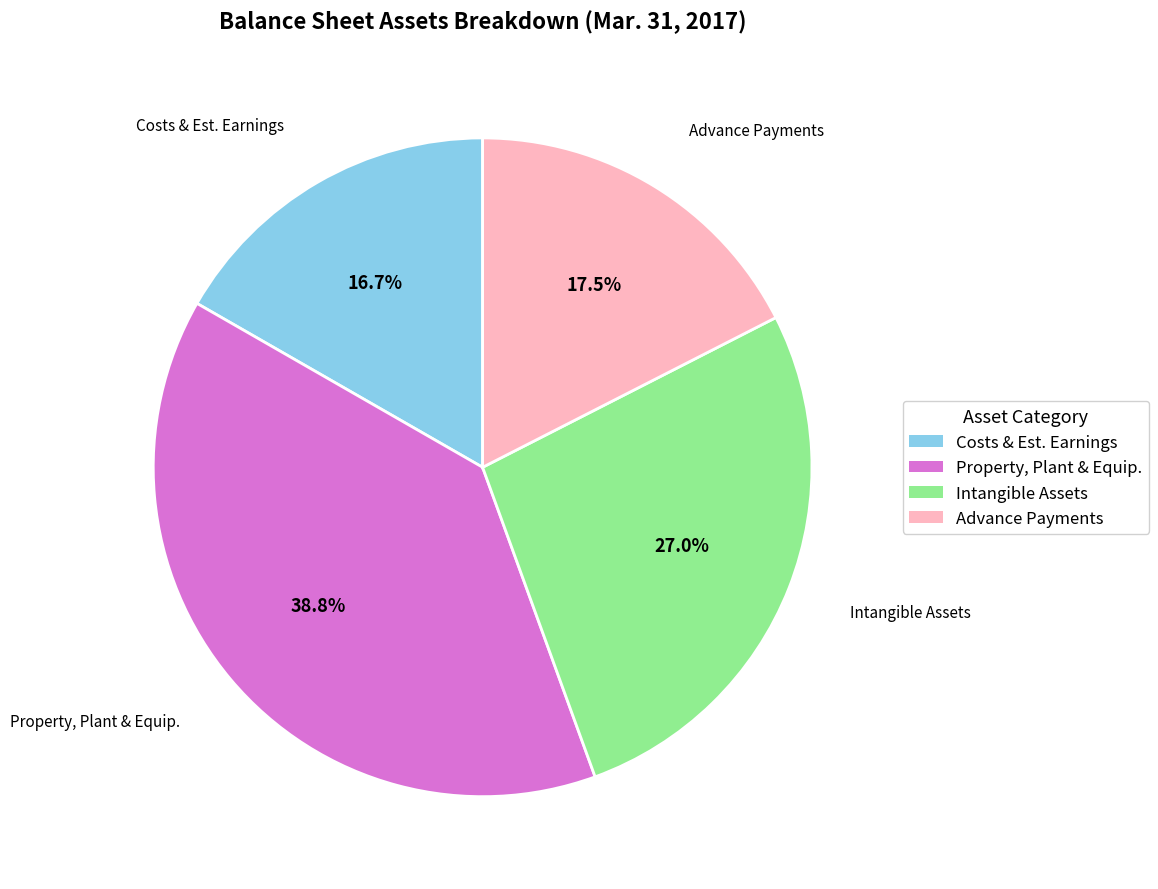

To the nearest percent, what is the difference between the largest and smallest slice percentages?

22%